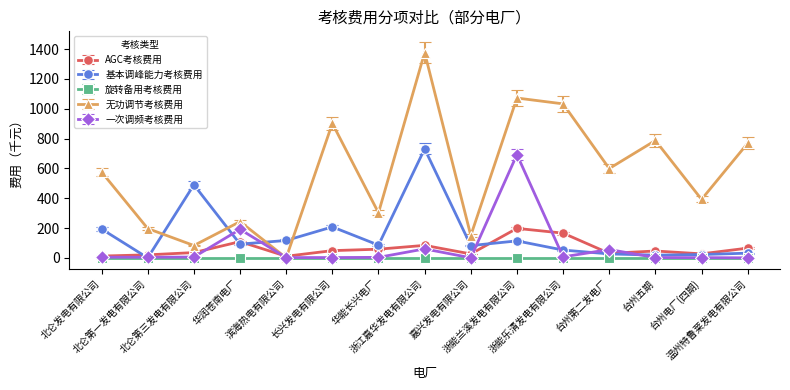

Where do 无功调节考核费用 and 基本调峰能力考核费用 first cross each other?

北仑第一发电有限公司 and 北仑第三发电有限公司